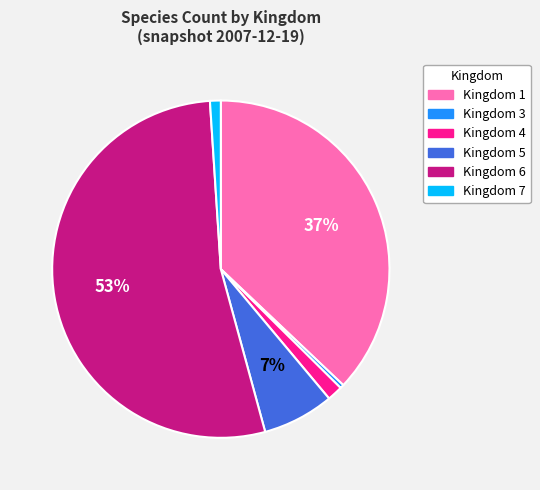

To the nearest percent, what is the average slice percentage?

17%